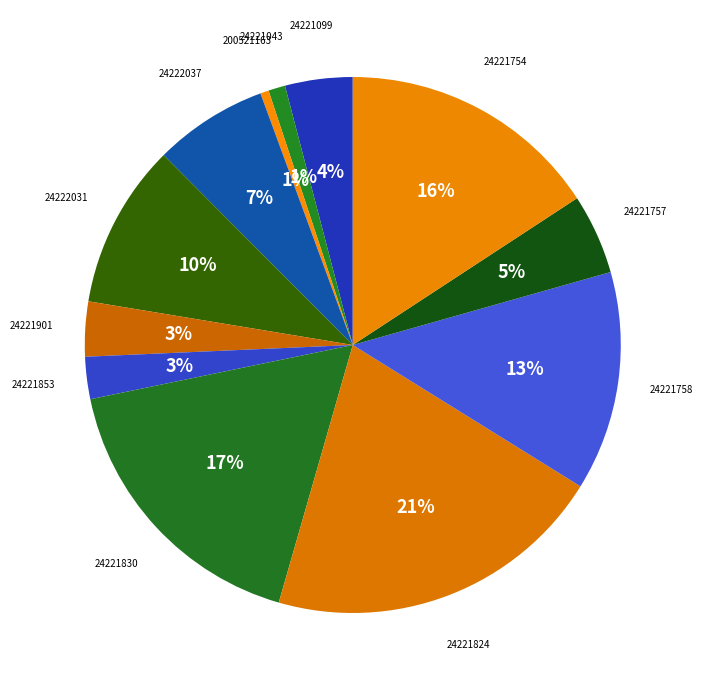

To the nearest percent, what is the difference between the 24221754 and 24221853 slice percentages?

13%